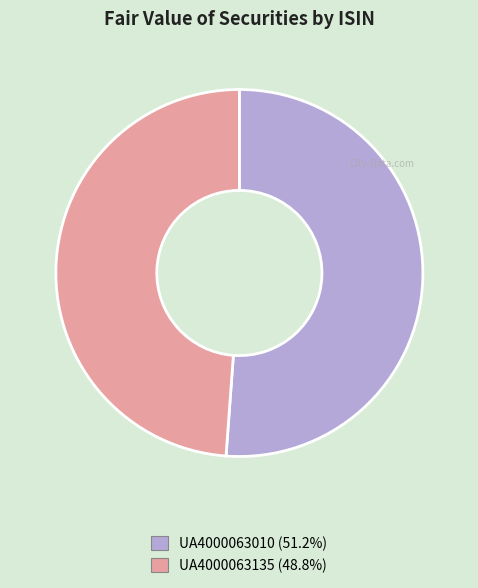

Approximately how many times larger is the value at UA4000063135 compared to UA4000063010?

1.0